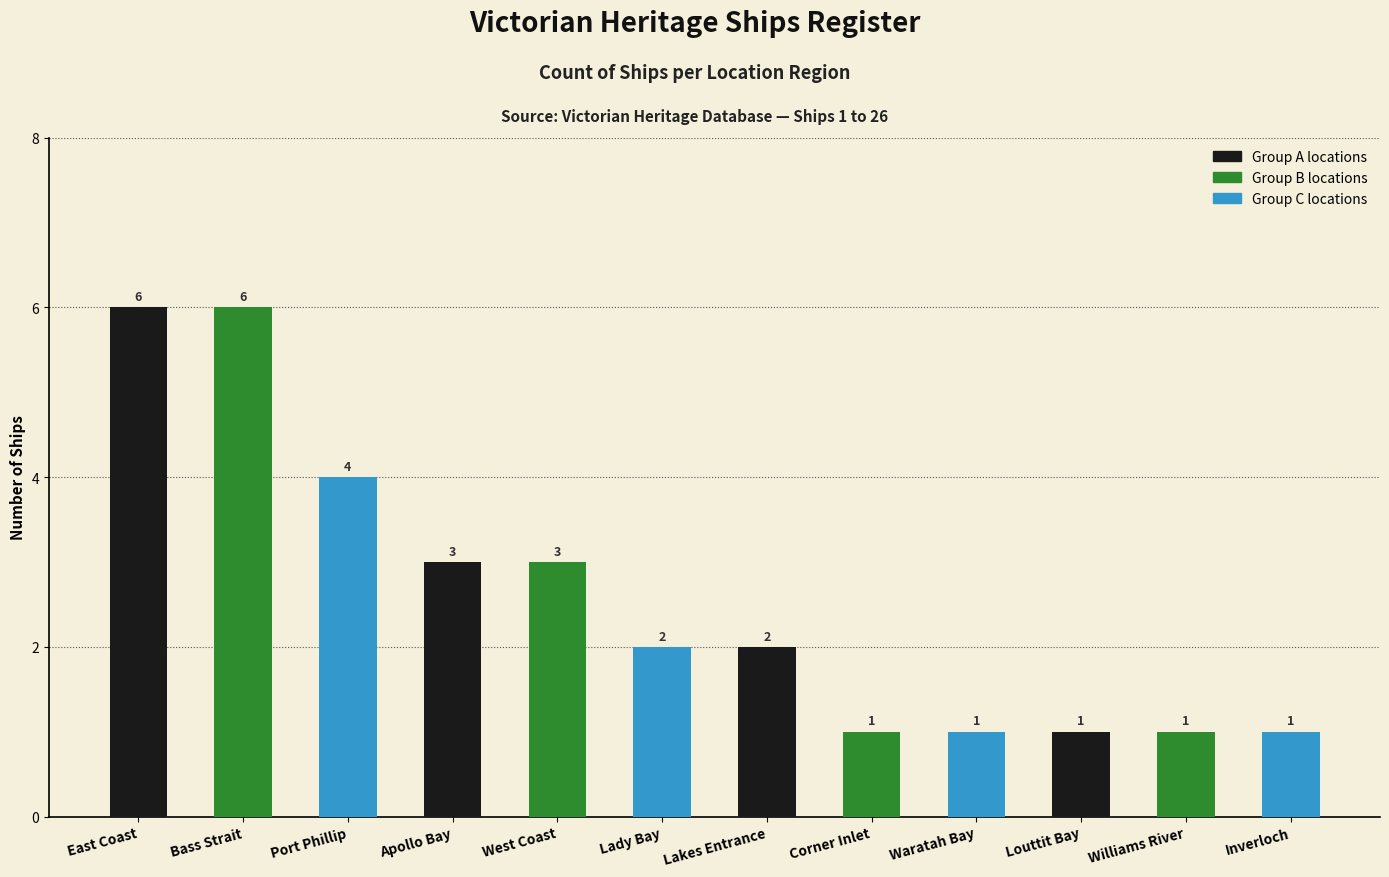

How many values are between 1 and 4?

10